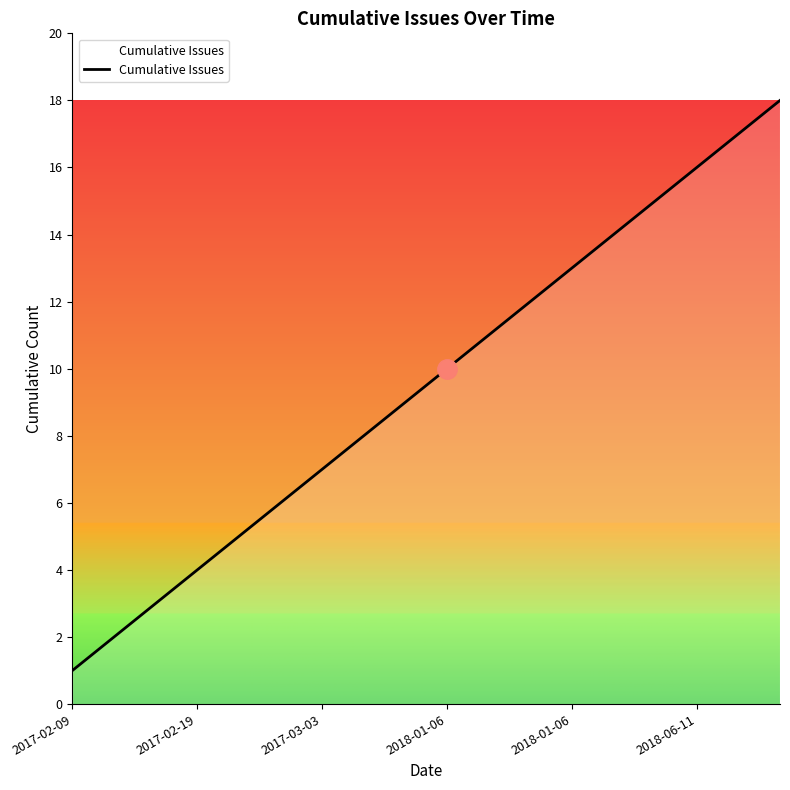

What is the difference between the maximum and minimum values?

17